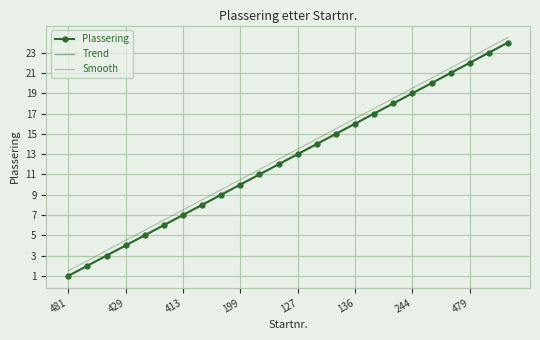

What is the minimum value shown in the chart?

1